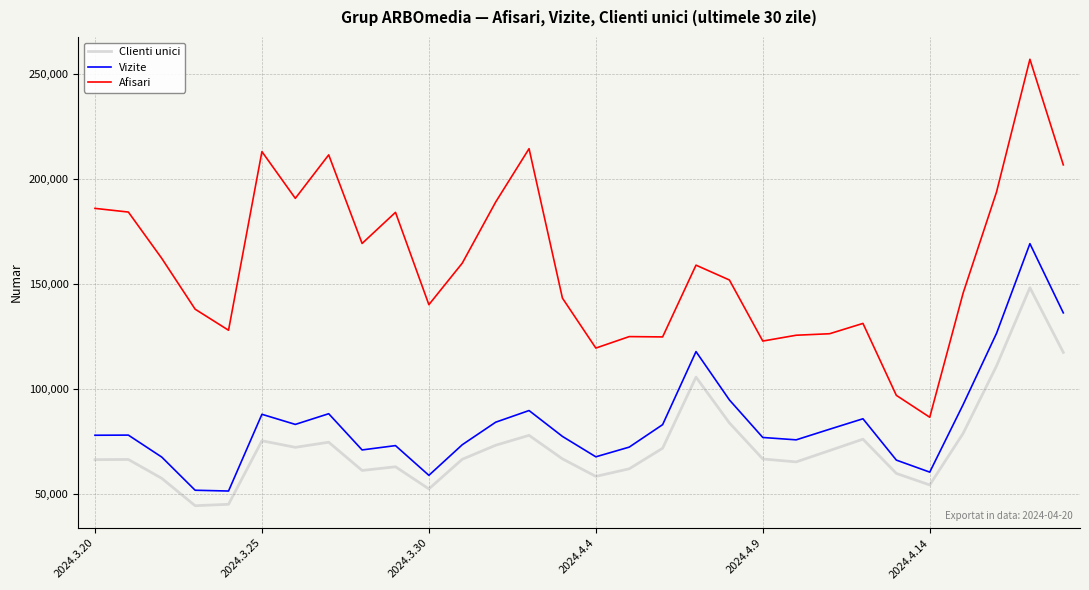

True or false: Vizite and Afisari intersect in this chart.

False